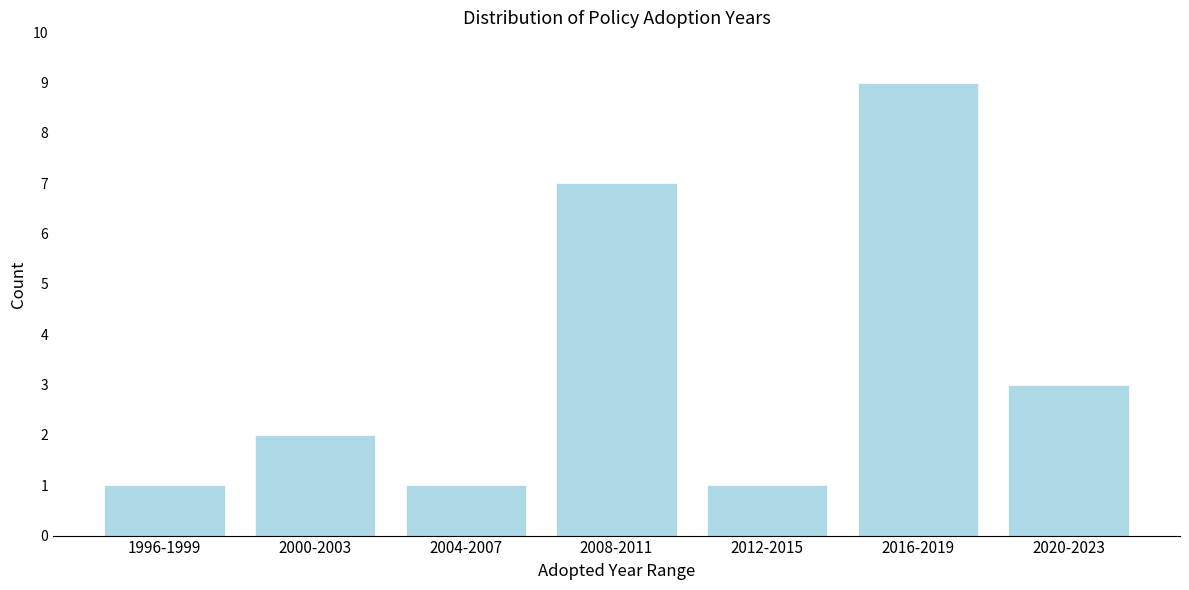

Reading right to left, transcribe all the data shown in this chart.

3	9	1	7	1	2	1